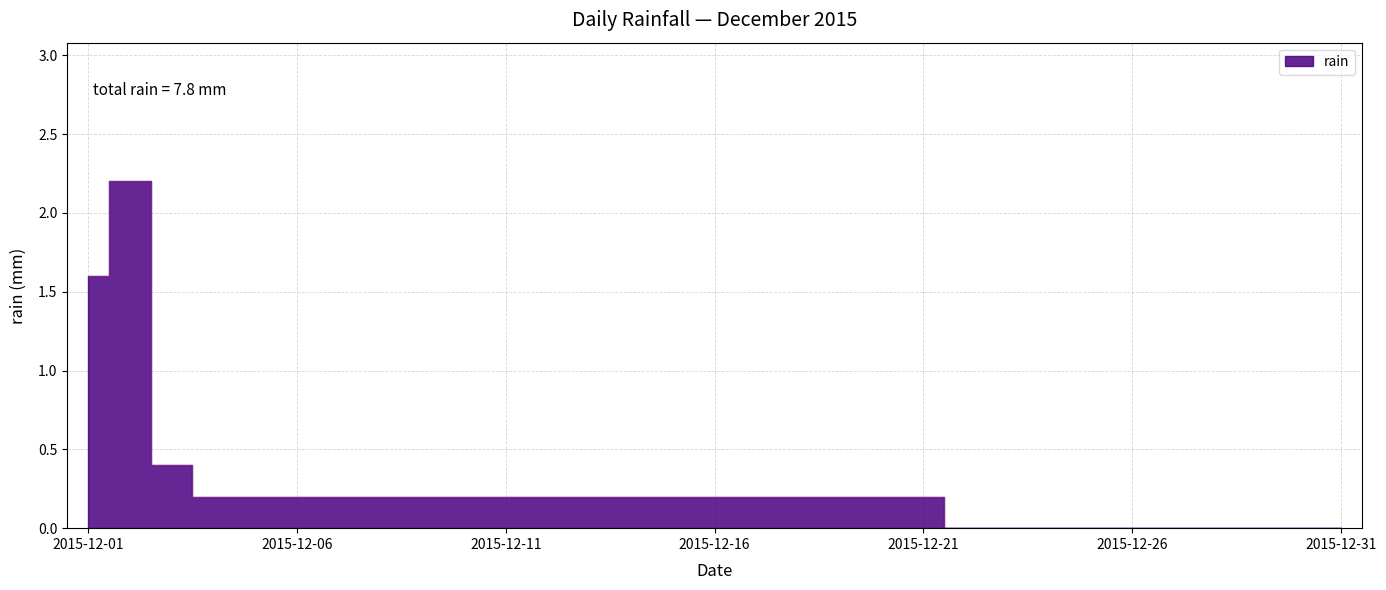

Where is the first local maximum?

2015-12-02